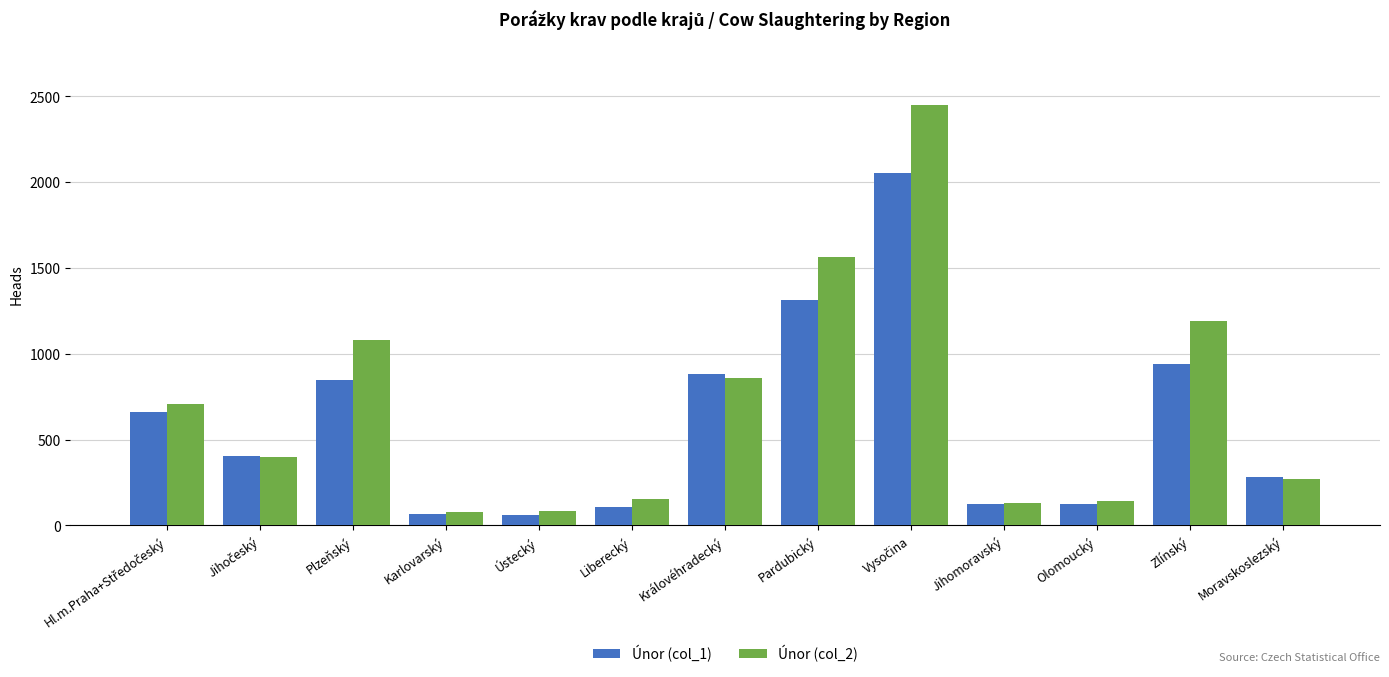

List the series in order of their peak value, highest first.

Únor (col_2), Únor (col_1)